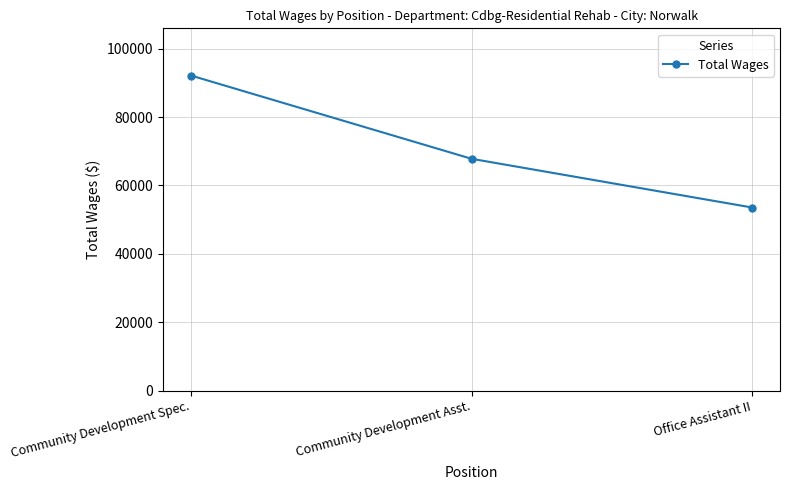

What position from the left is Community Development Asst.?

2